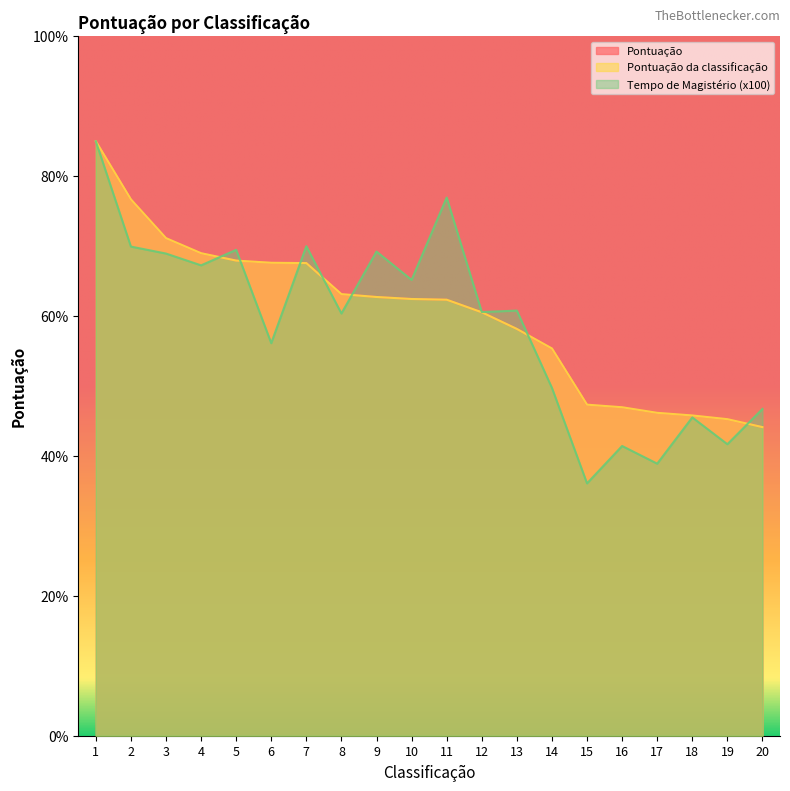

True or false: Pontuação da classificação has more than 1 points higher than both neighbors.

False